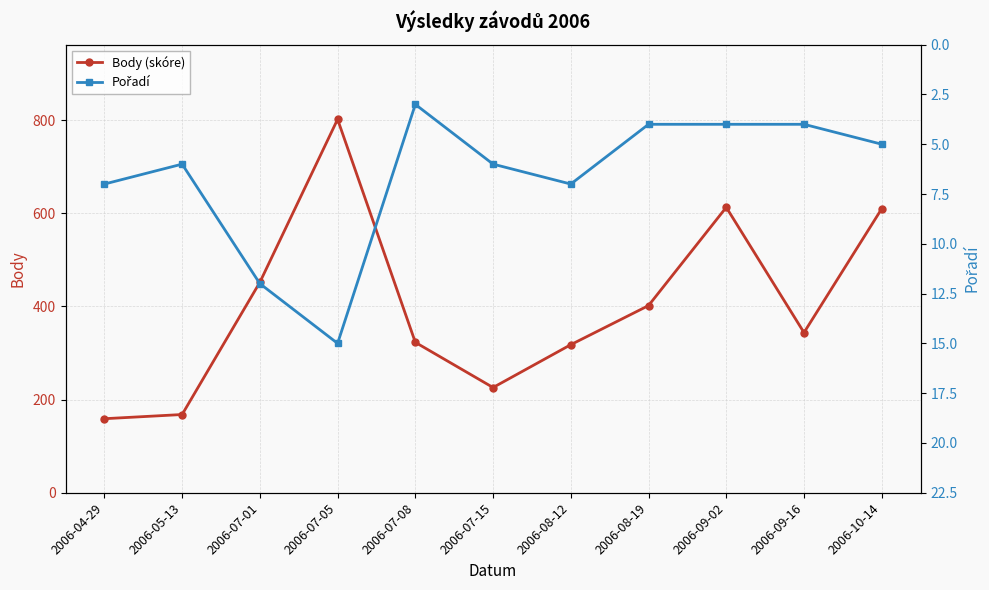

How many values in the Pořadí series exceed 6?

4